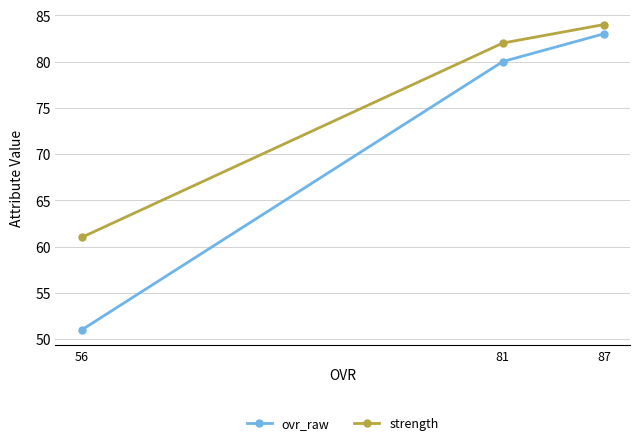

List the series in order of their overall mean, highest first.

strength, ovr_raw